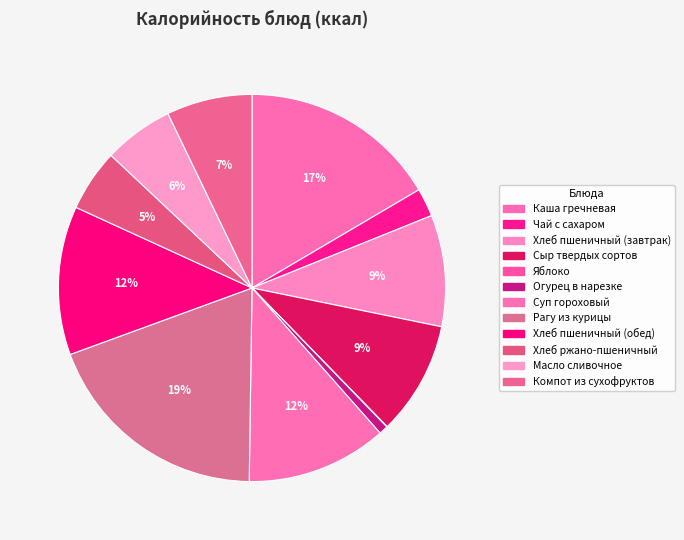

What is the ratio of the value at Огурец в нарезке to the value at Суп гороховый?

0.1